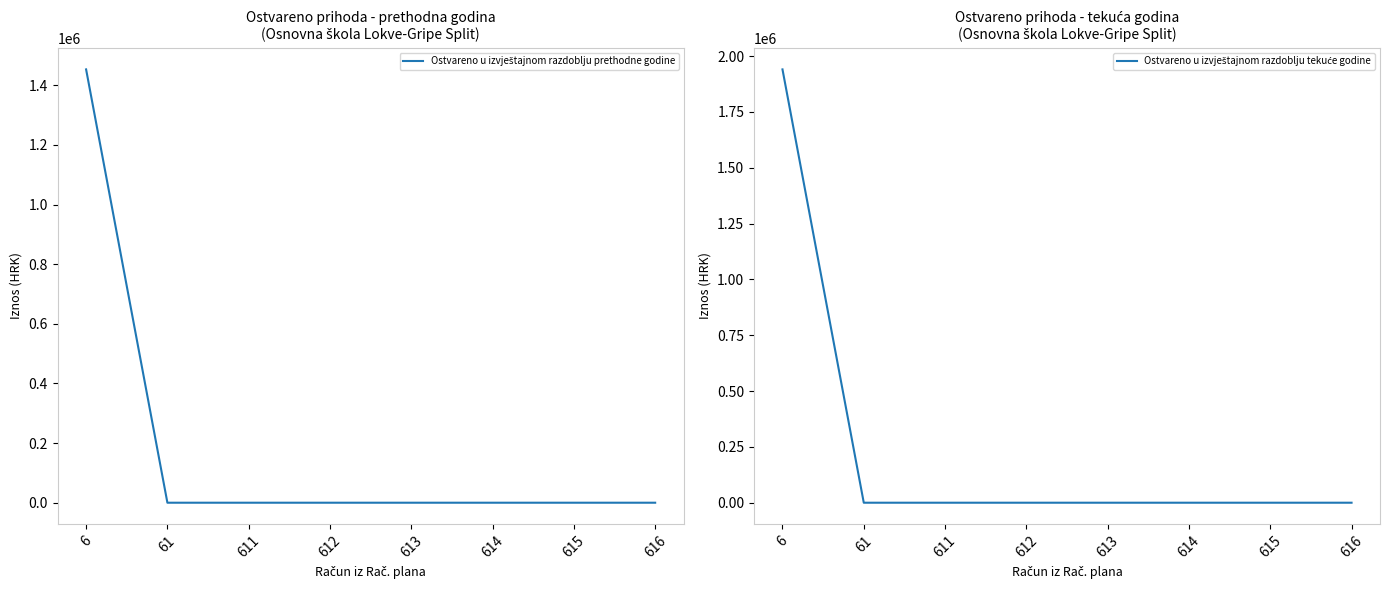

Reading left to right, extract all data points from this chart.

Ostvareno u izvještajnom razdoblju prethodne godine: 6=1453226.1	61=0.0	611=0.0	612=0.0	613=0.0	614=0.0	615=0.0	616=0.0
Ostvareno u izvještajnom razdoblju tekuće godine: 6=1940388.6	61=0.0	611=0.0	612=0.0	613=0.0	614=0.0	615=0.0	616=0.0